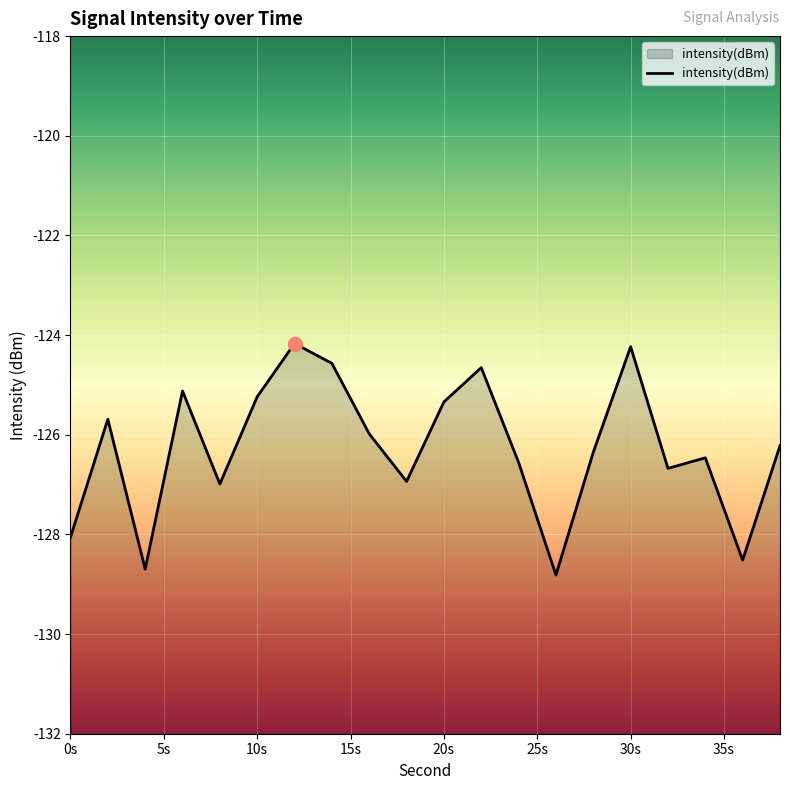

The value at 32 is -212.8. True or false?

False